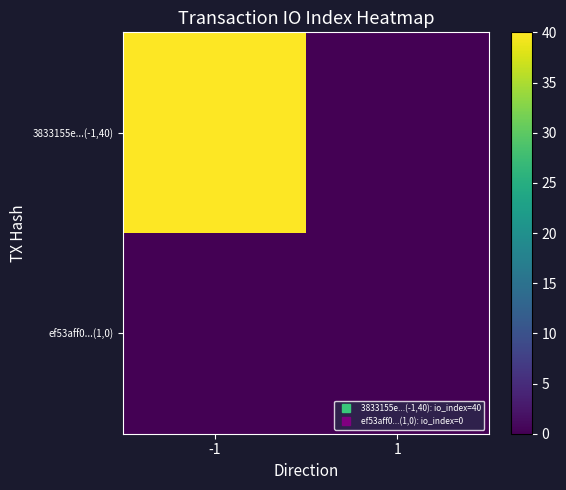

Reading right to left, extract all data points from this chart.

3833155e...(-1,40): 1=0	-1=40
ef53aff0...(1,0): 1=0	-1=0